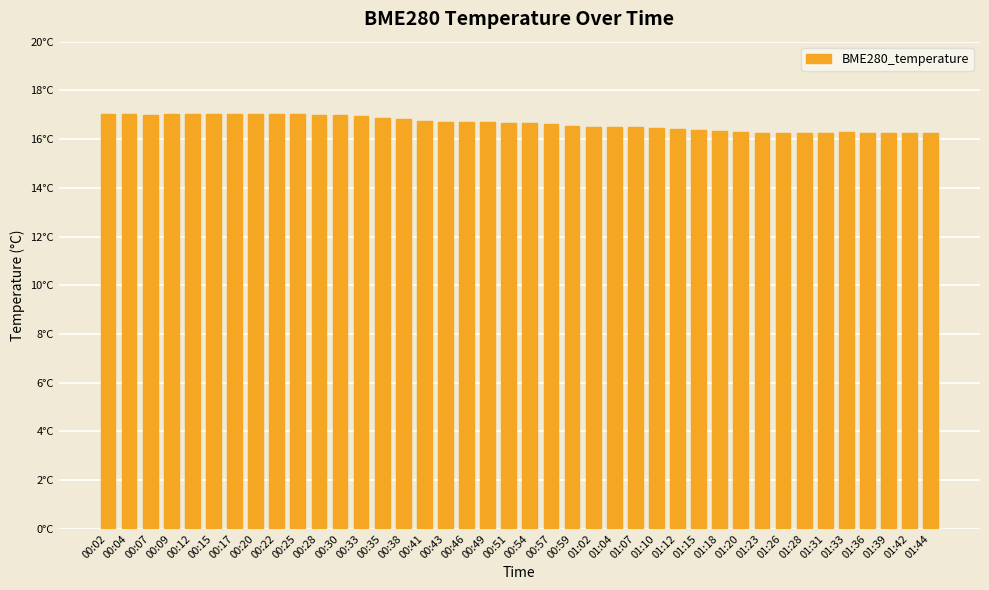

Are the bars grouped side by side (vs. stacked)?

No